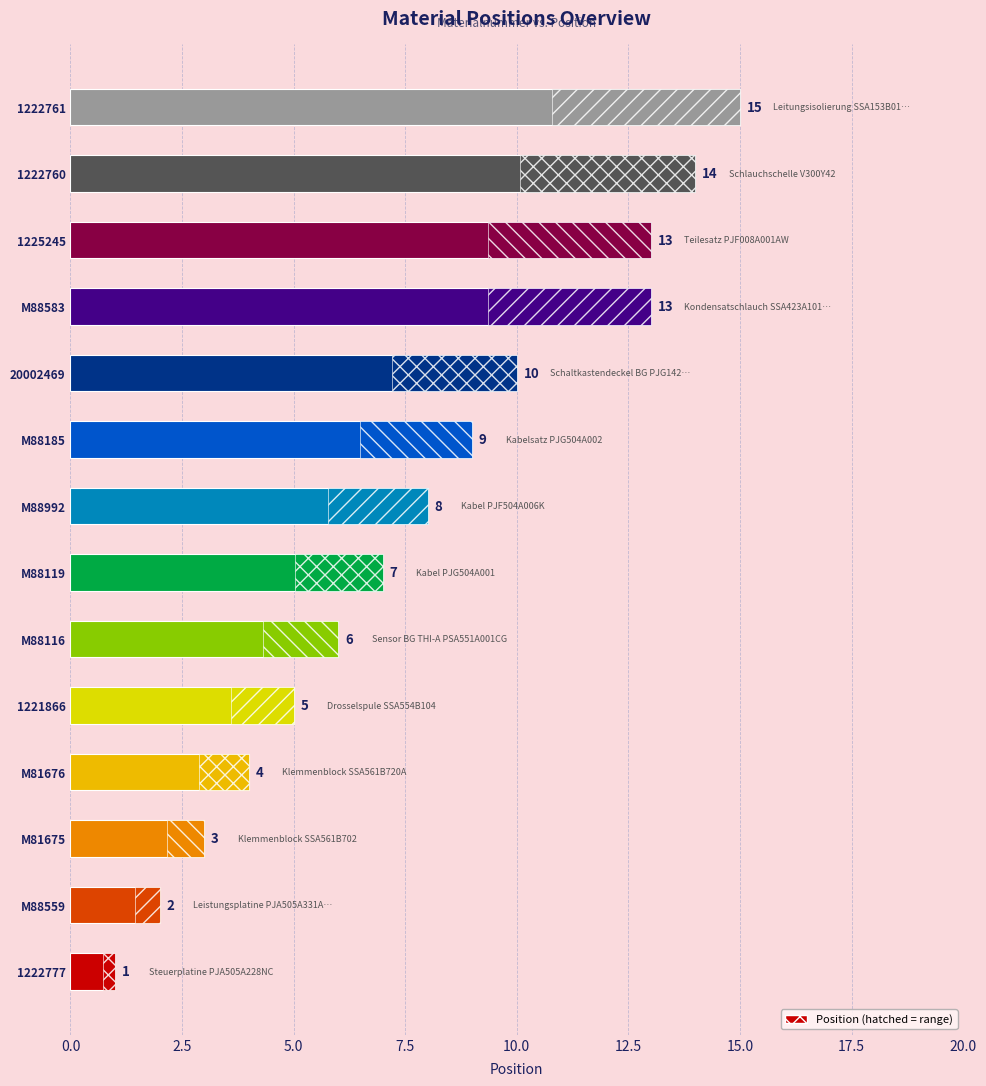

The value at 1222760 is 6. True or false?

False